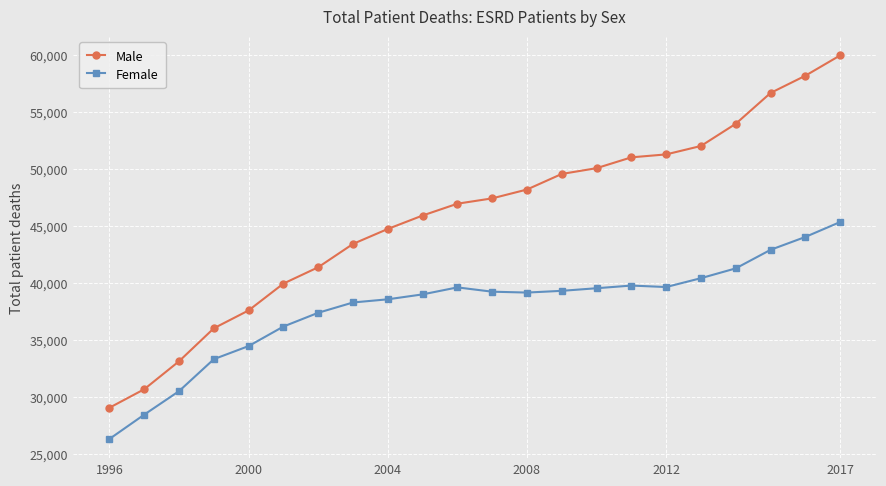

What is the difference between the maximum and minimum values in the Female series?

19035